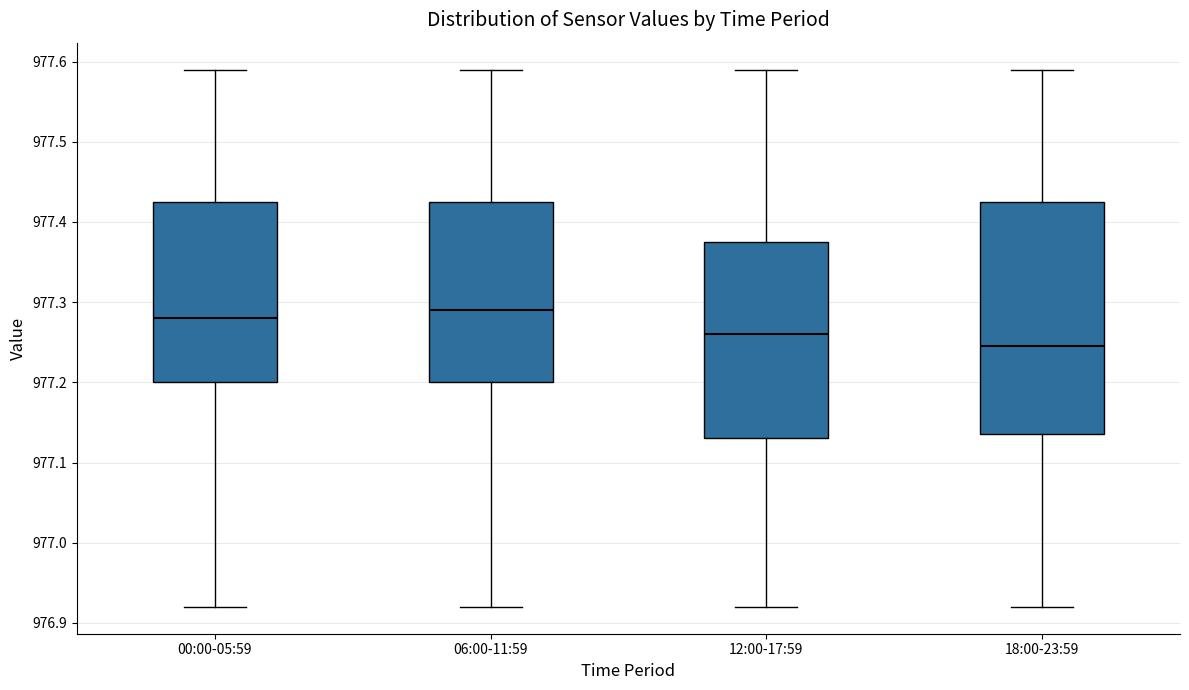

Where does the median line of the box for 00:00-05:59 sit on the y-axis? The values are not printed on the chart, so give them approximately, as read against the axis.

977.28